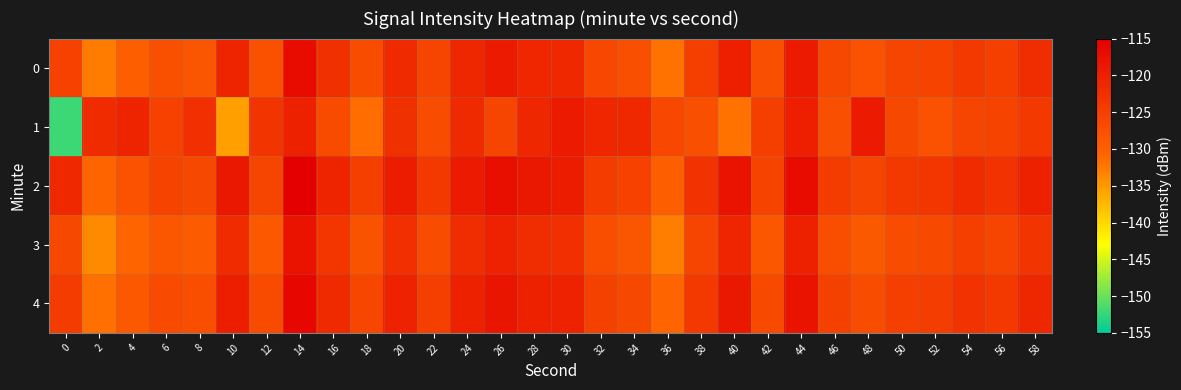

Which series has the largest total across all categories?

2